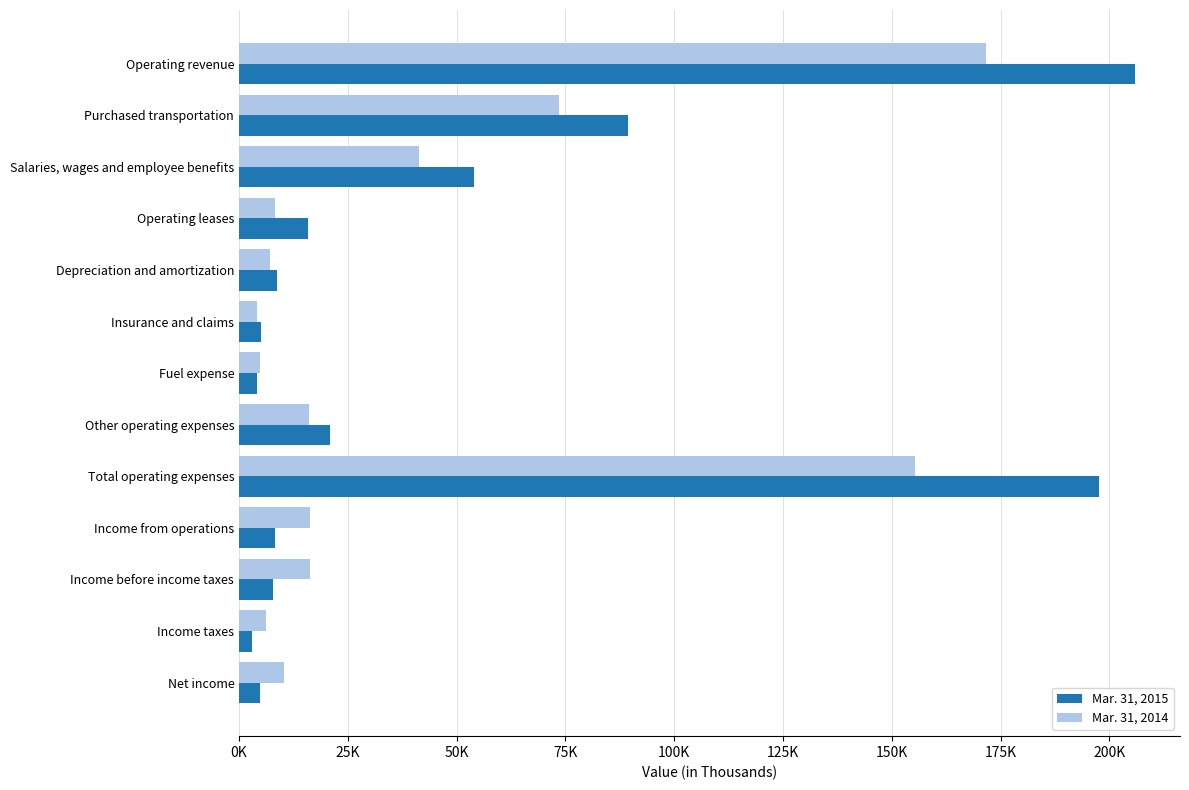

What position from the right is Income taxes?

2